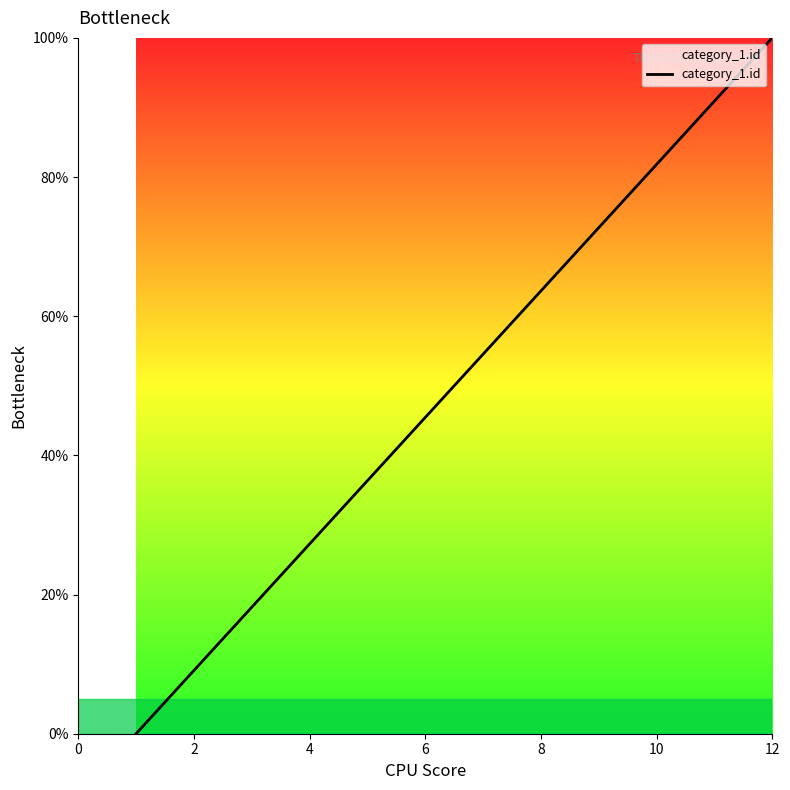

What is the greatest value displayed?

100.0